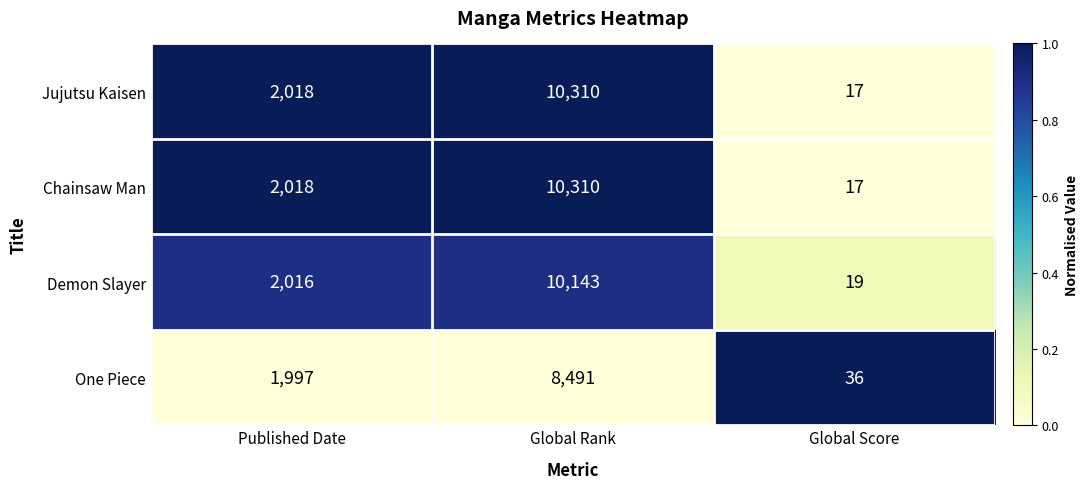

Rank the categories by Chainsaw Man value from lowest to highest.

Global Score, Published Date, Global Rank